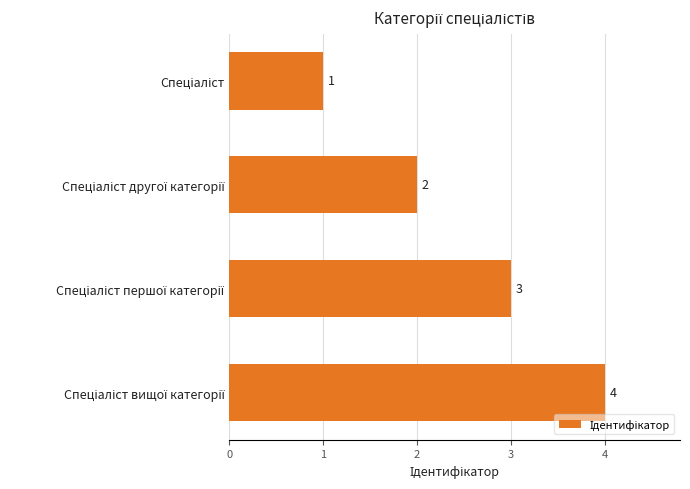

How many data points are less than 3?

2